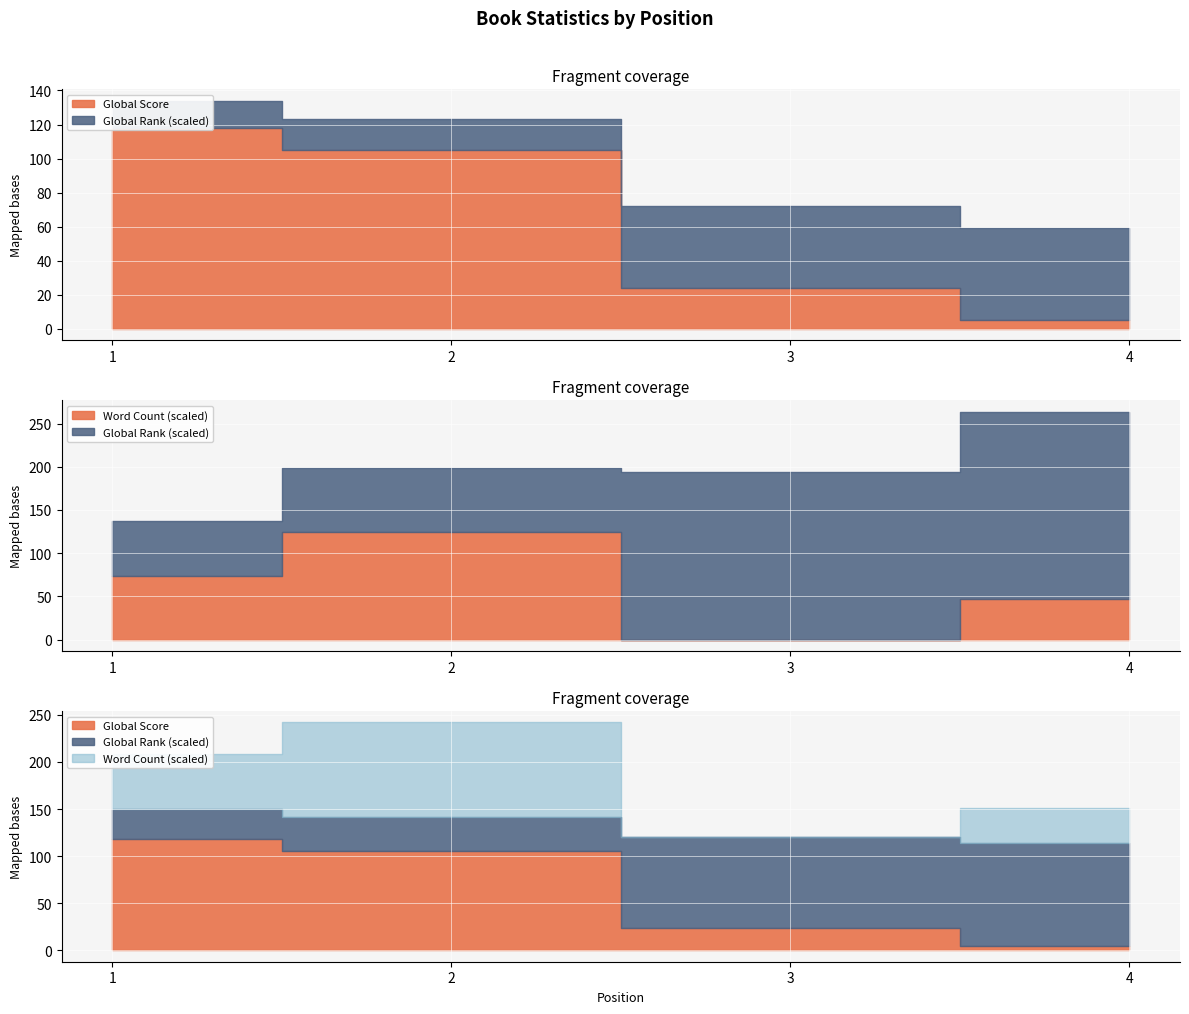

Is it true that Global Score equals 24 at 3?

True